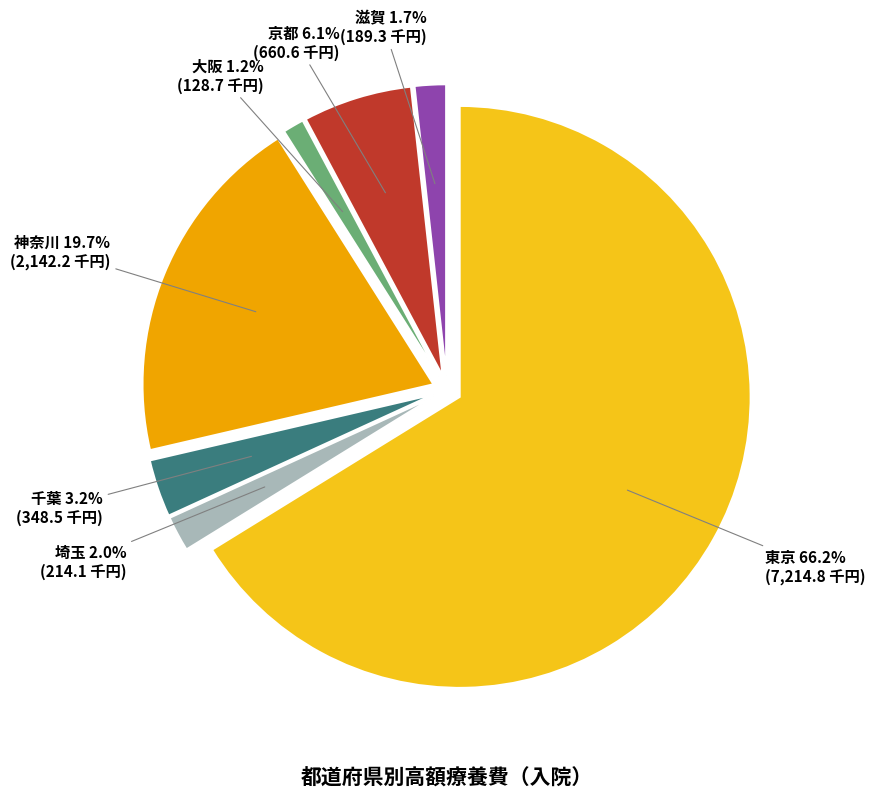

To the nearest percent, what percentage of the pie is 埼玉?

2%